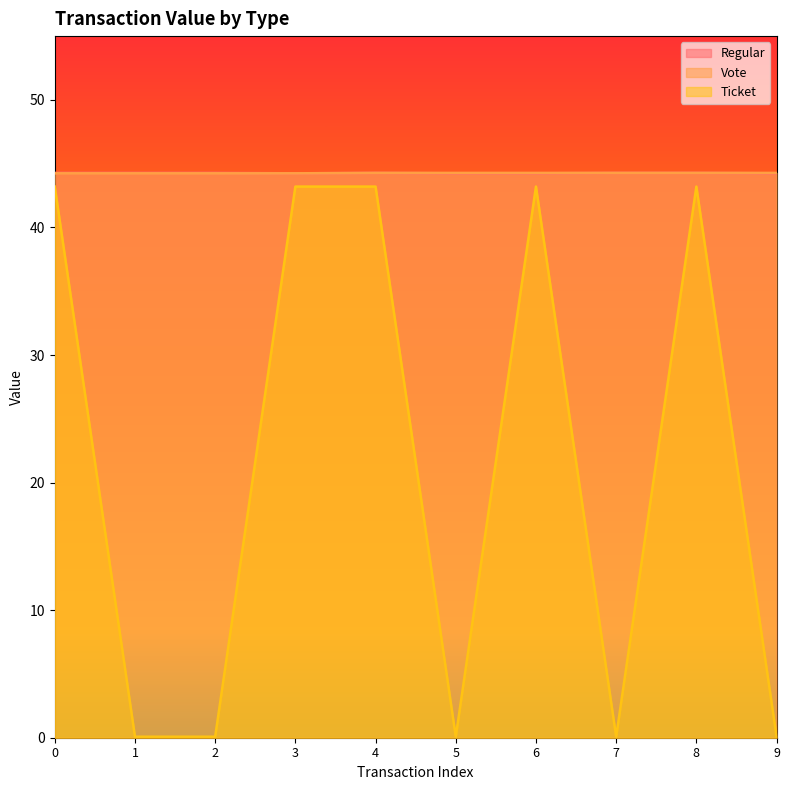

Between 2 and 5, which series saw the biggest shift?

Regular